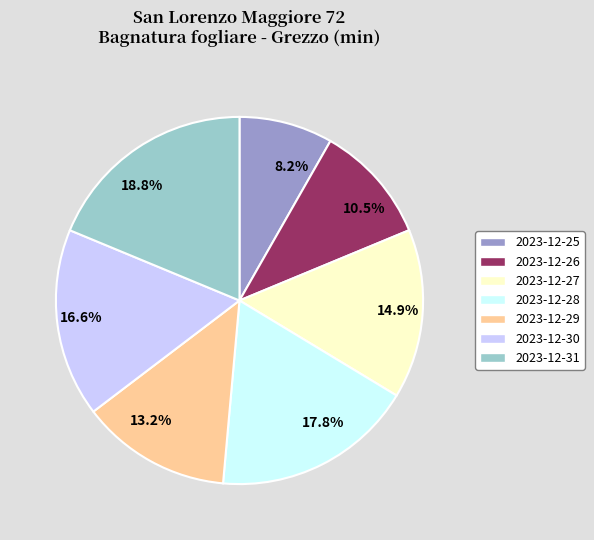

Rank the categories by value from lowest to highest.

8.2%, 10.5%, 13.2%, 14.9%, 16.6%, 17.8%, 18.8%